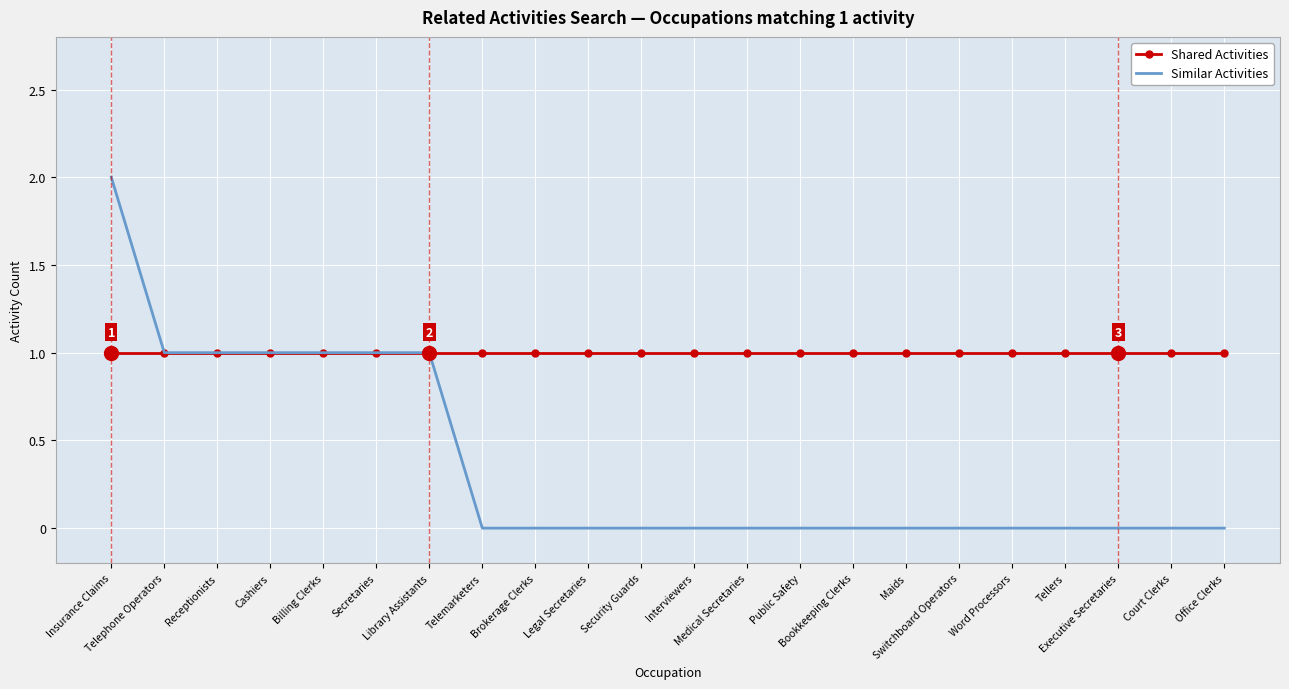

Reading left to right, what are all the values shown in this chart?

Shared Activities: 1	1	1	1	1	1	1	1	1	1	1	1	1	1	1	1	1	1	1	1	1	1
Similar Activities: 2	1	1	1	1	1	1	0	0	0	0	0	0	0	0	0	0	0	0	0	0	0